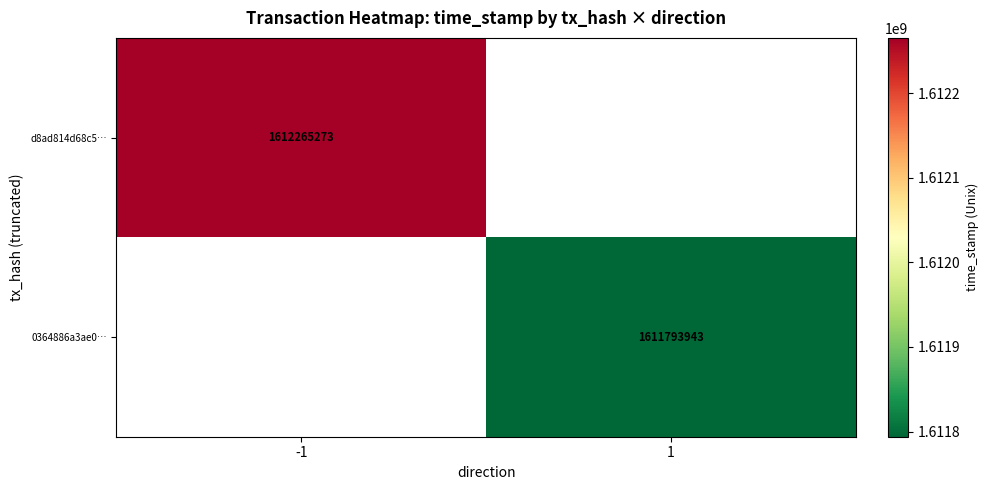

The value of d8ad814d68c5… at -1 is 2663418812. True or false?

False